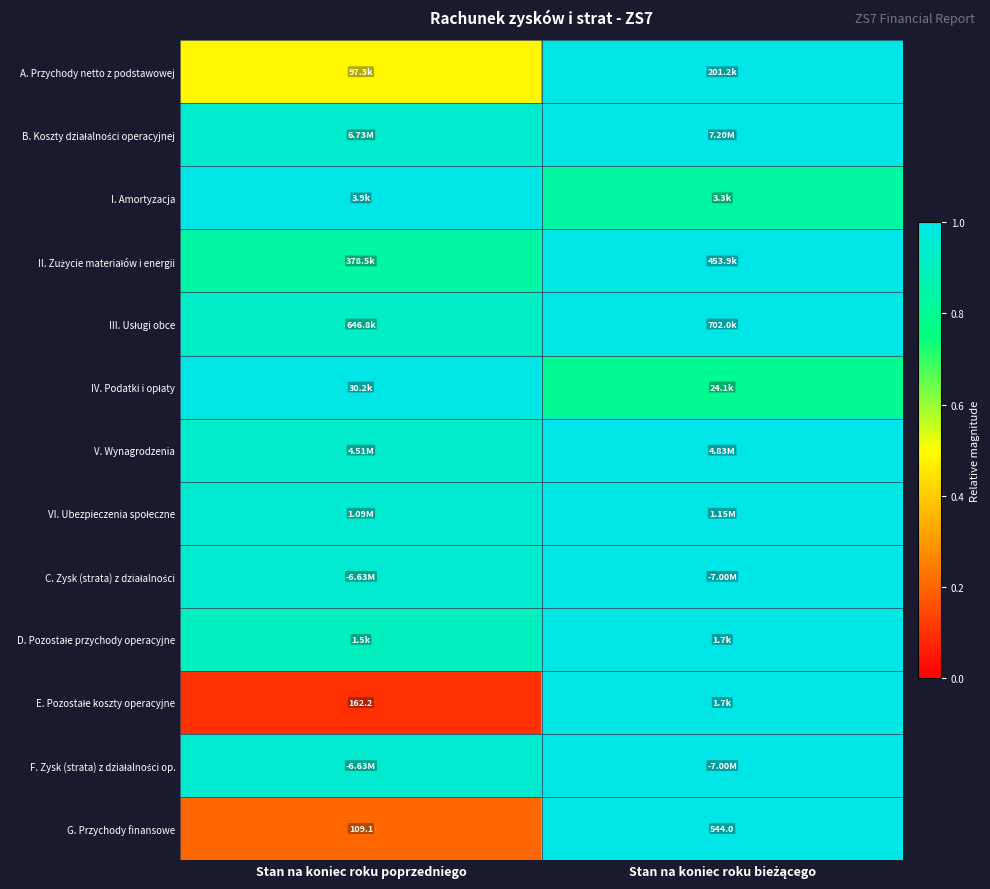

Which category has the lowest value in the G. Przychody finansowe series?

Stan na koniec roku poprzedniego